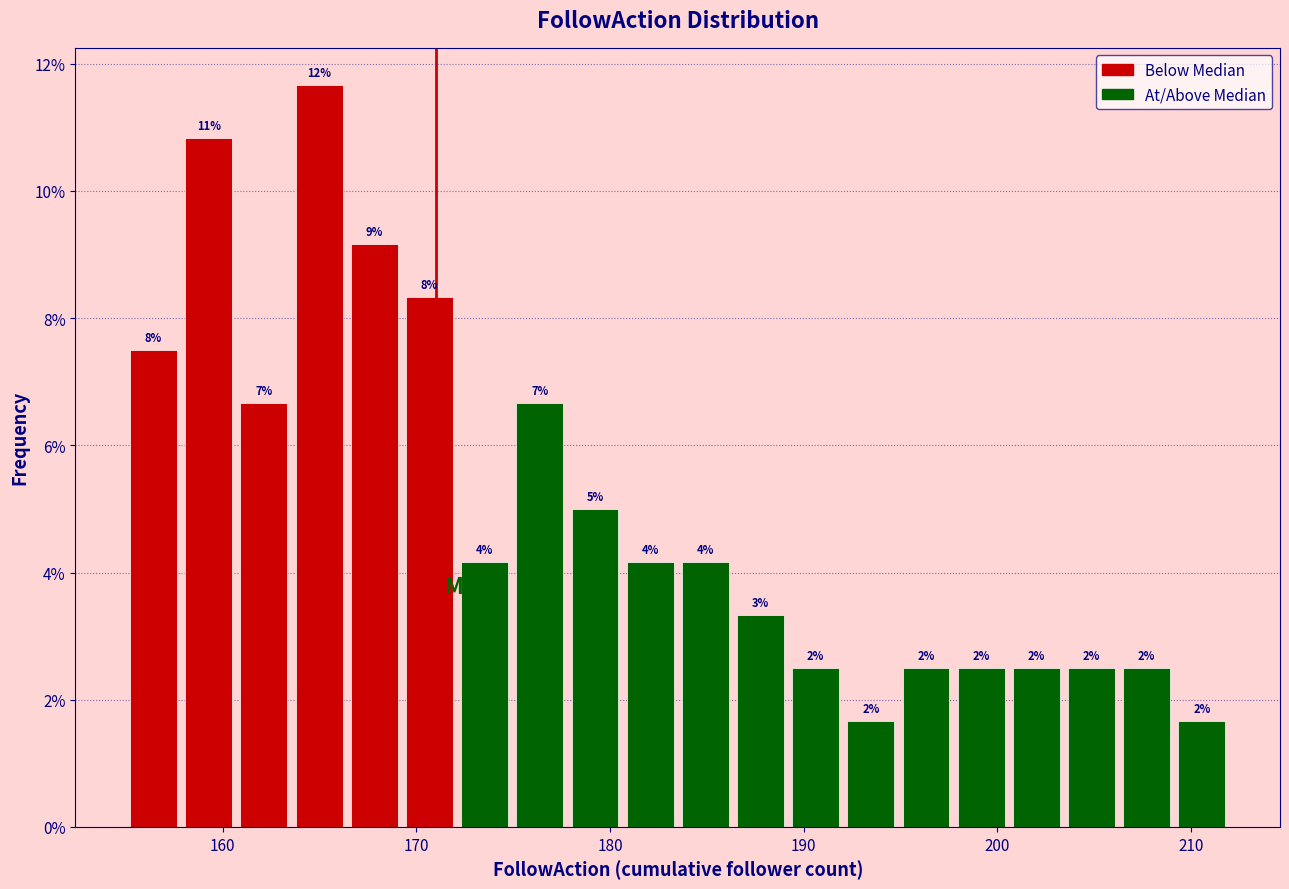

Around what value on the x-axis is the tallest bar? Give the approximate position of its centre, as read against the axis.

165